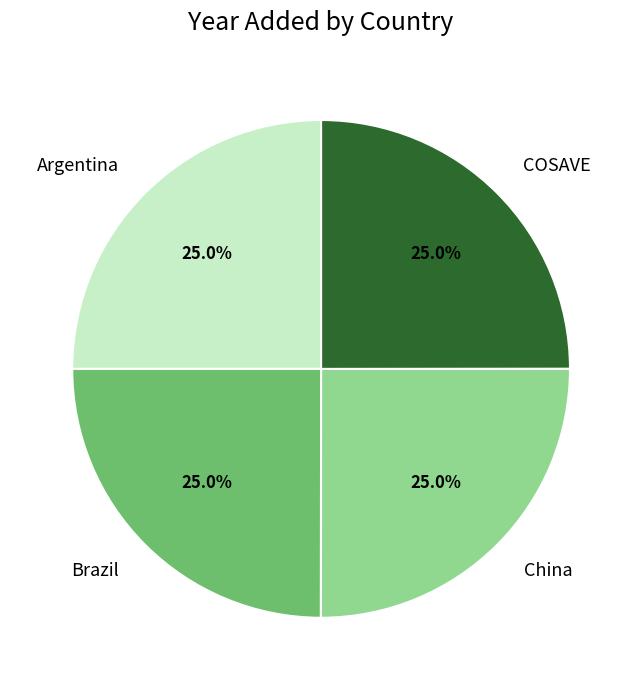

Does any single category account for the majority?

No